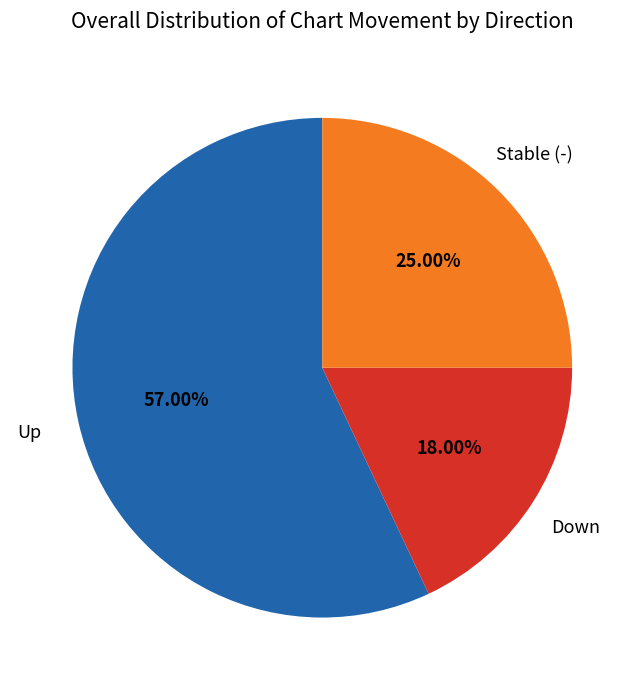

To the nearest percent, what is the average slice percentage?

33%